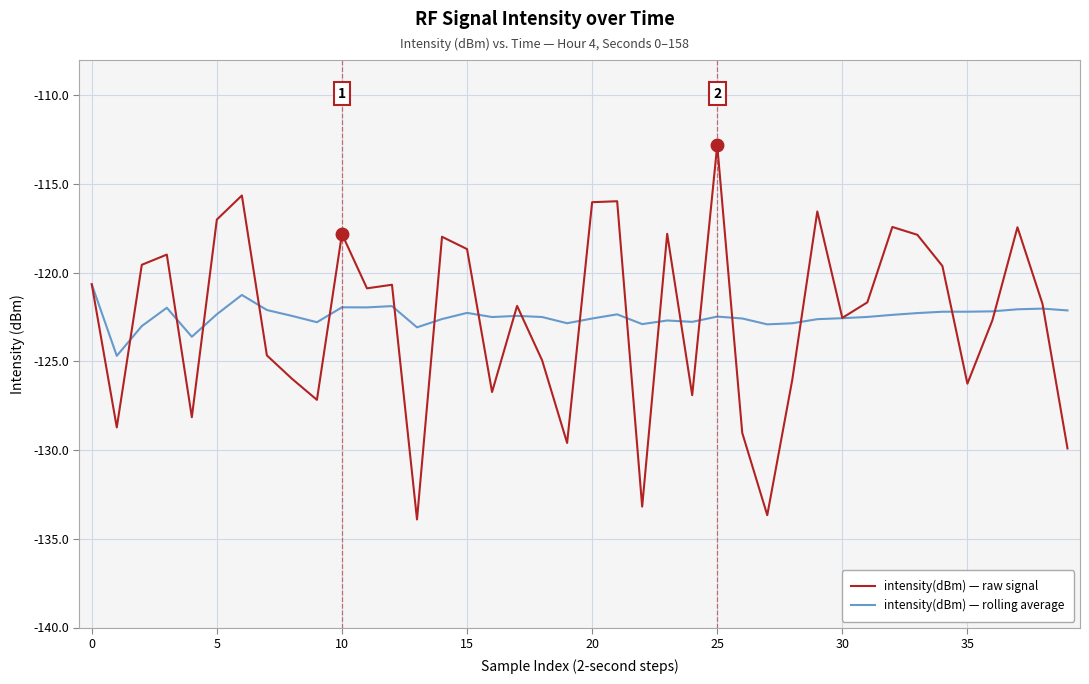

Which series has the largest range (max minus min)?

intensity(dBm) — raw signal